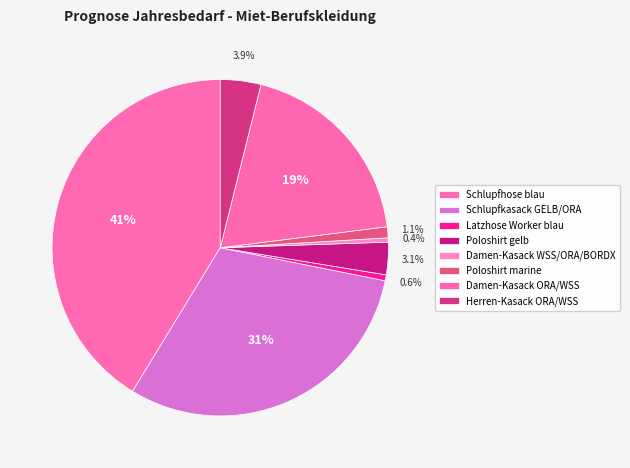

Count the number of slices in the pie.

8